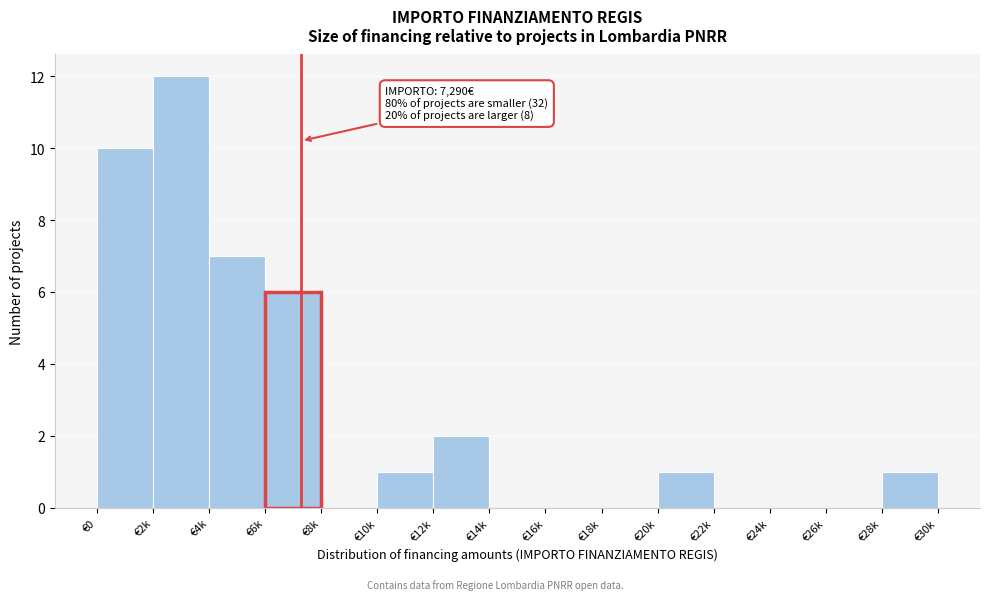

Reading left to right, transcribe all the data shown in this chart.

€0=10	€2k=12	€4k=7	€6k=6	€8k=0	€10k=1	€12k=2	€14k=0	€16k=0	€18k=0	€20k=1	€22k=0	€24k=0	€26k=0	€28k=1